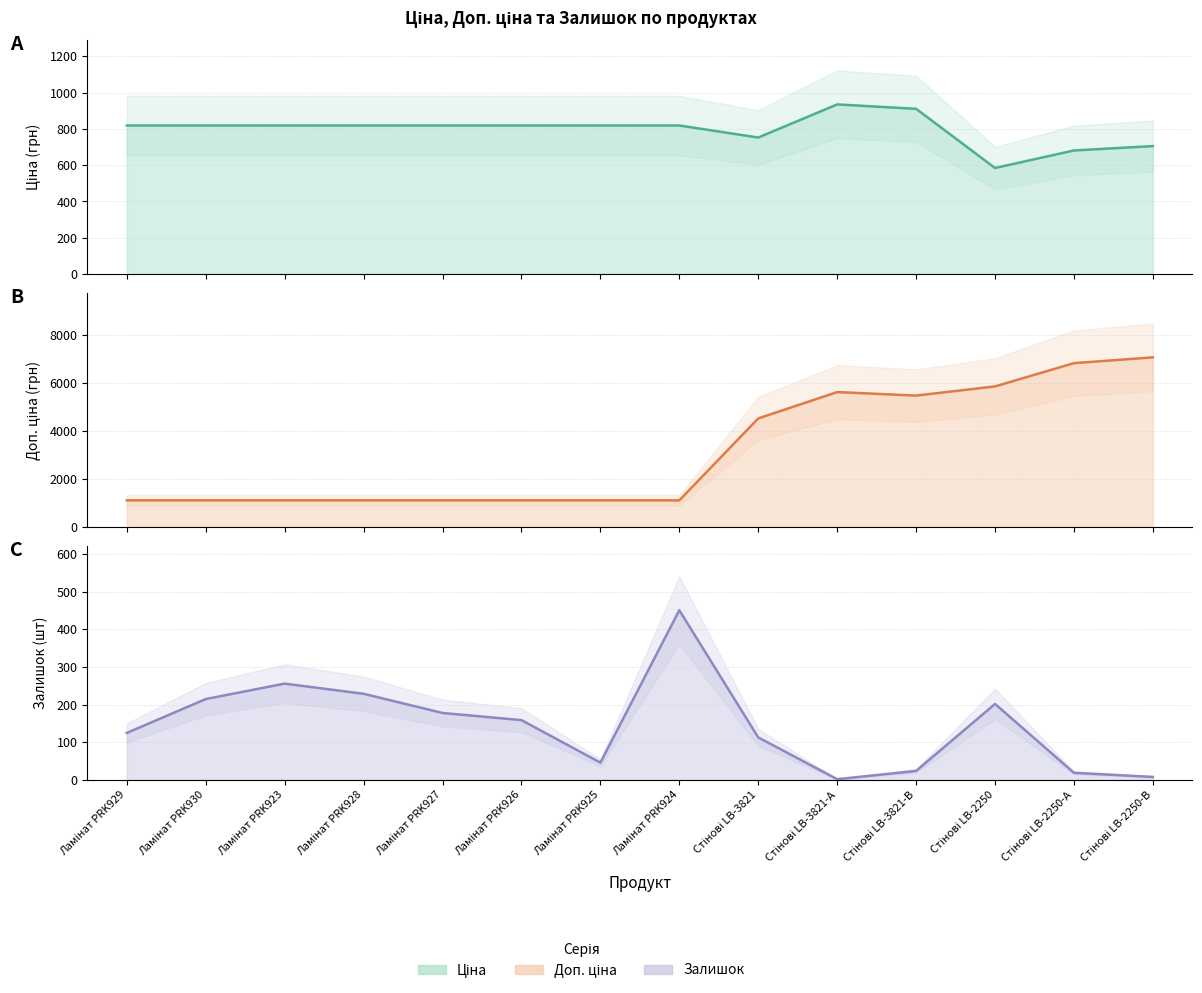

How many lines are shown in the chart?

3